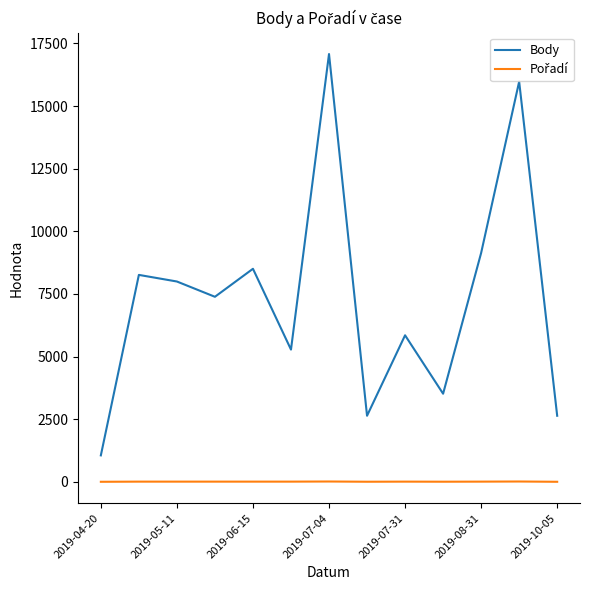

Which series has the largest total across all categories?

Body